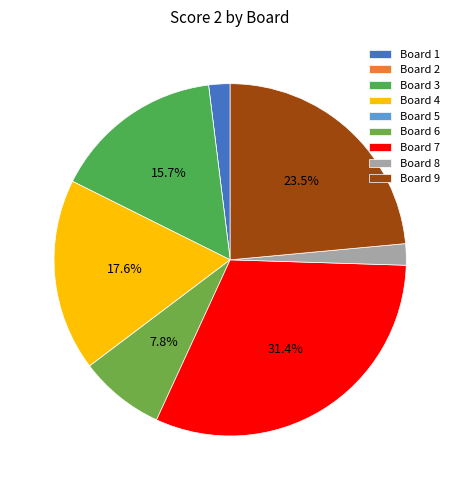

To the nearest percent, what is the difference between the Board 7 and Board 3 slice percentages?

16%